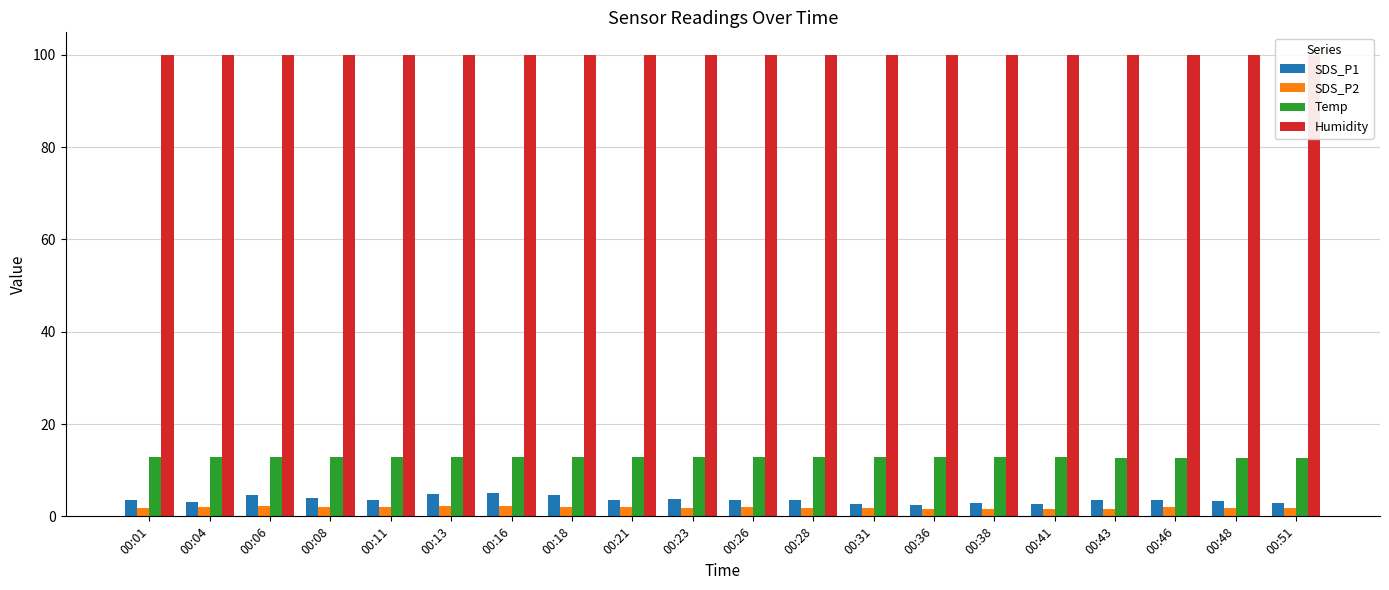

What is the lowest value of the SDS_P1 series?

2.4